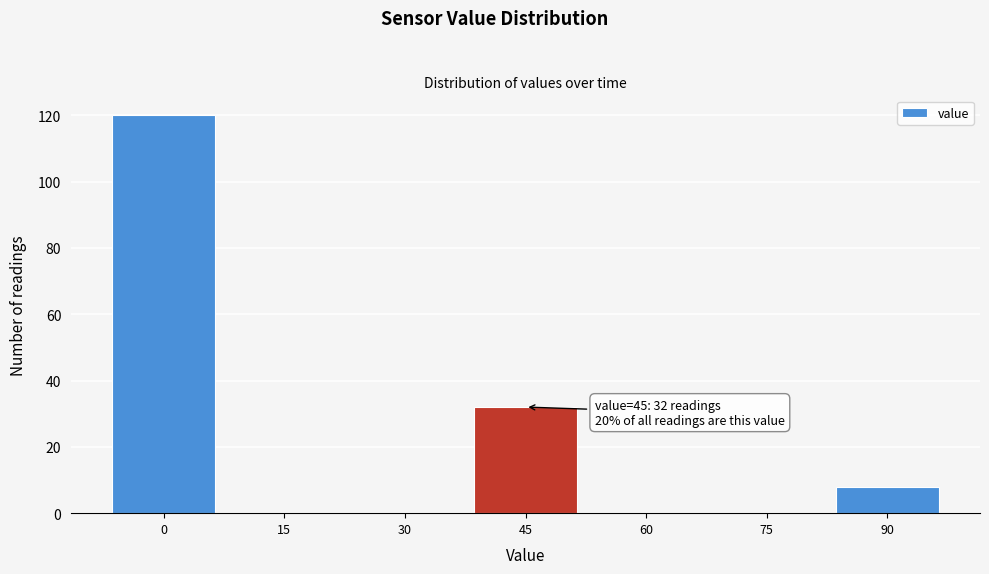

Reading left to right, extract all data points from this chart.

0=120	15=0	30=0	45=32	60=0	75=0	90=8